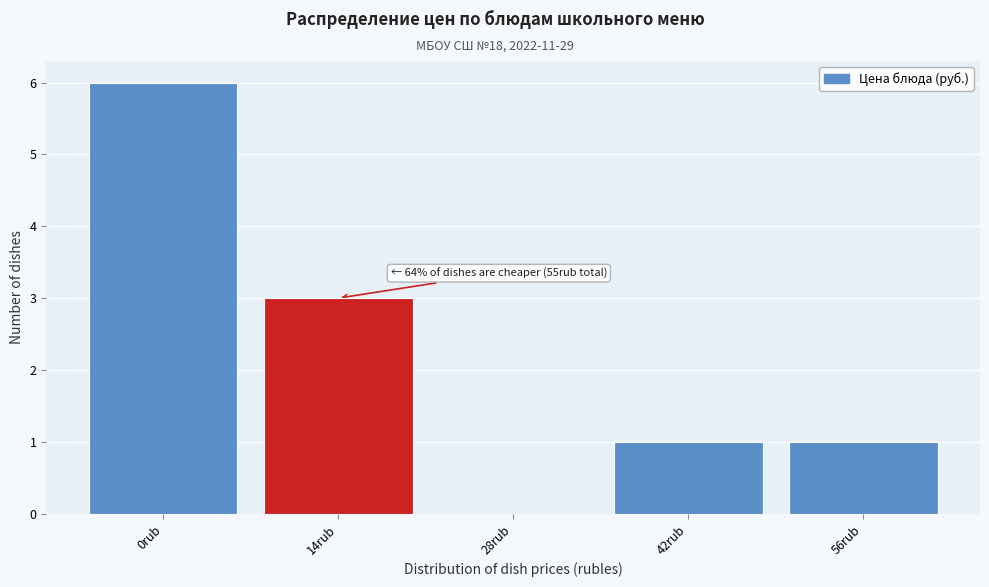

Reading right to left, list all the values displayed in this chart.

56rub=1	42rub=1	28rub=0	14rub=3	0rub=6